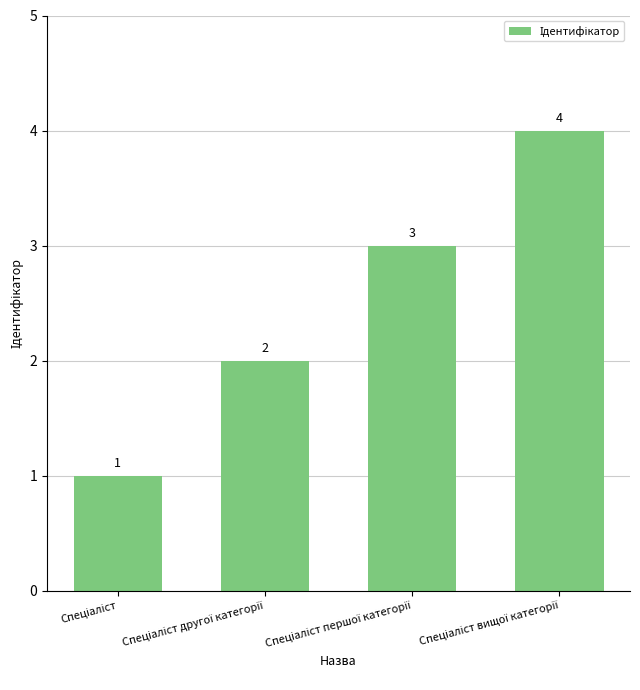

Reading left to right, list all the values displayed in this chart.

1	2	3	4